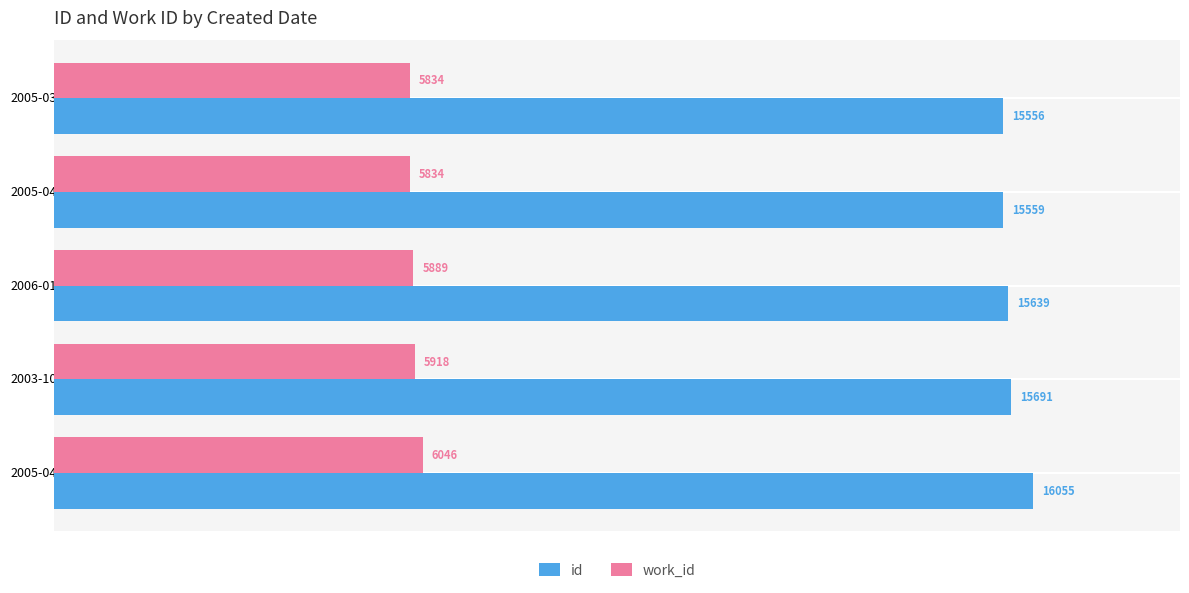

How many distinct data groups are displayed?

2